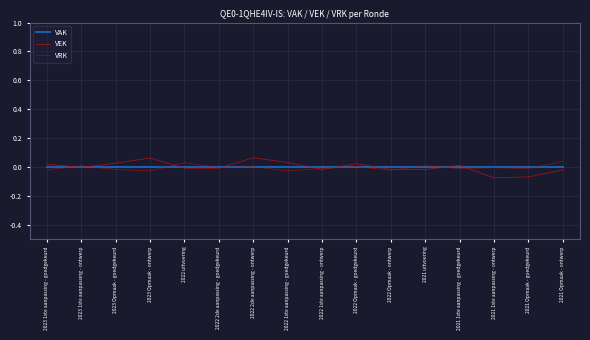

The value of VAK at 2023 1ste aanpassing - ontwerp is 0.0. True or false?

True